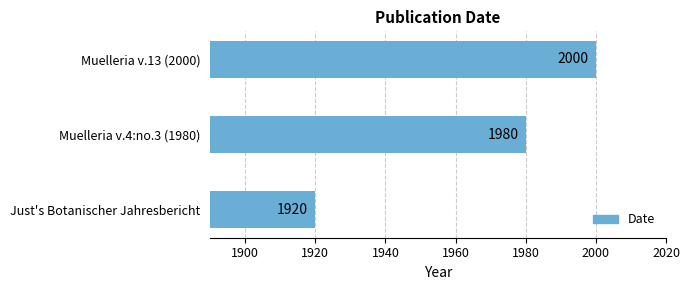

Is it true that the value at Muelleria v.13 (2000) is 2735?

False